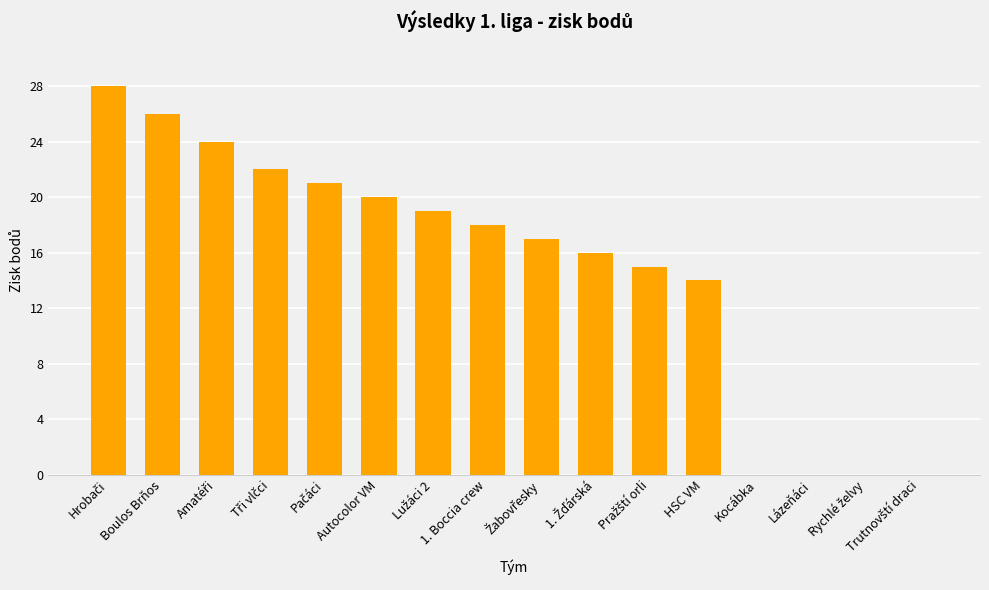

What is the sum of all values?

240